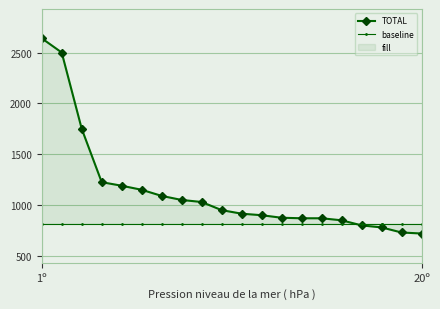

How many values in the TOTAL series are below 950?

10